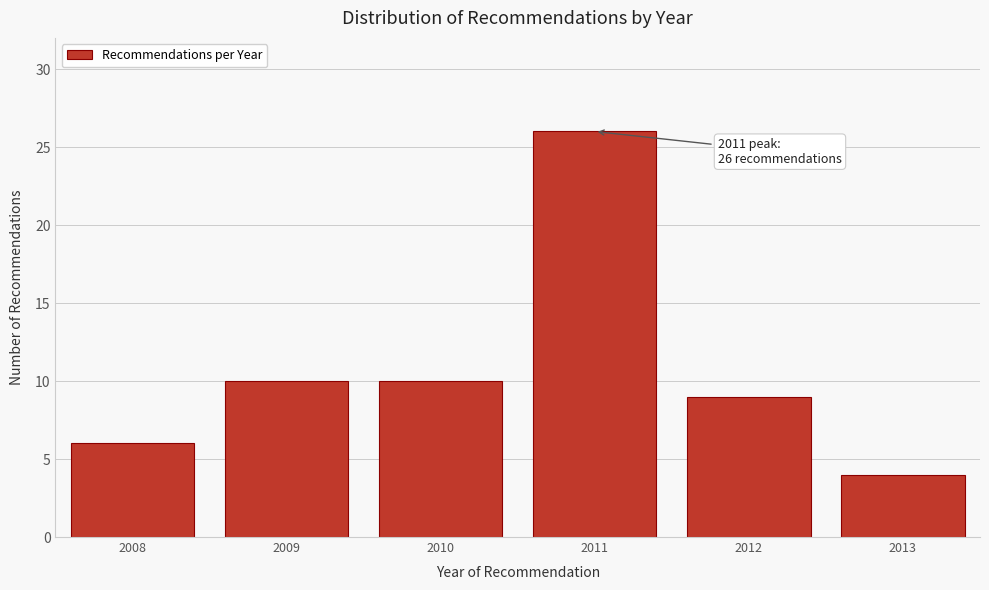

Reading right to left, transcribe all the data shown in this chart.

4	9	26	10	10	6